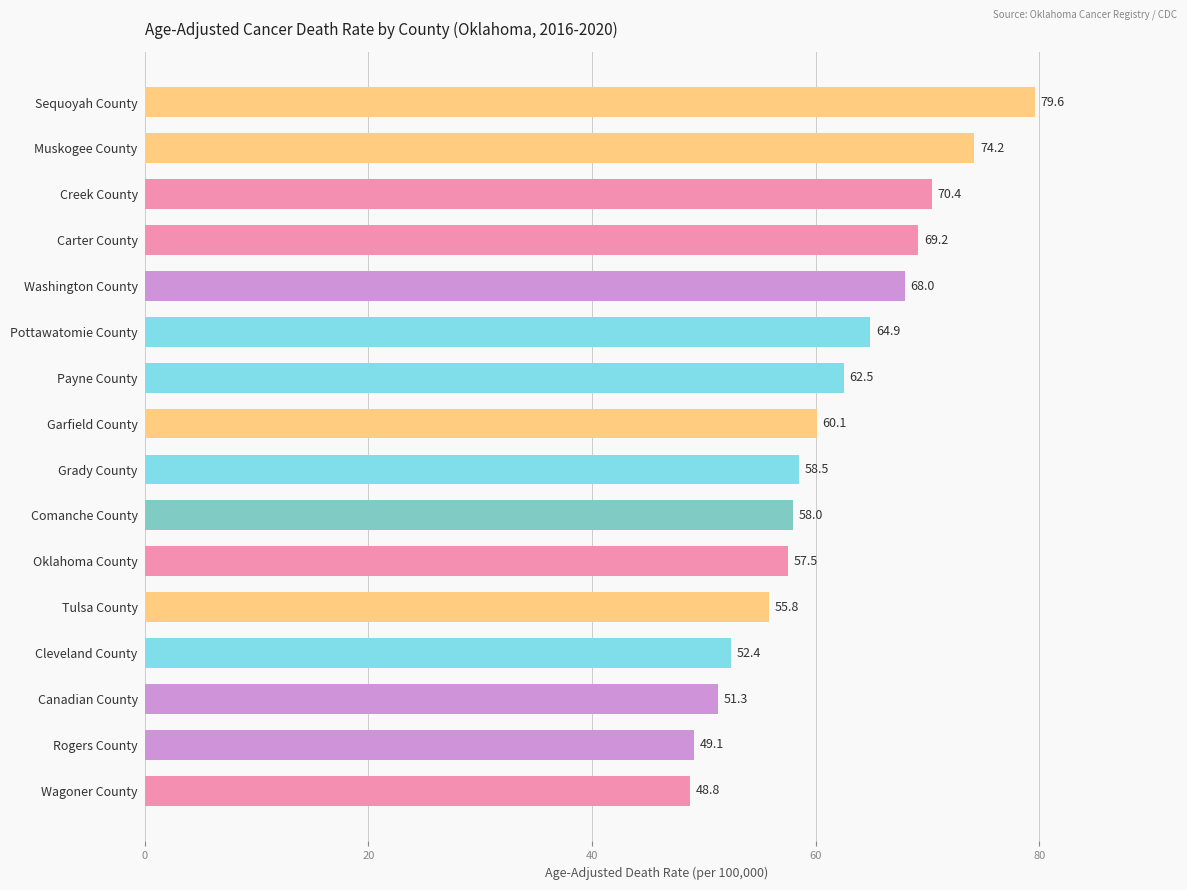

What is the average value?

61.3